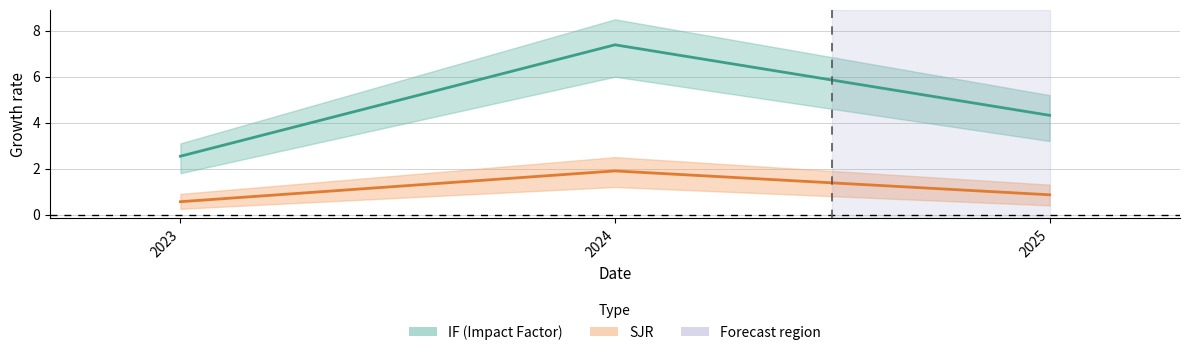

Does the chart have visible grid lines?

Yes